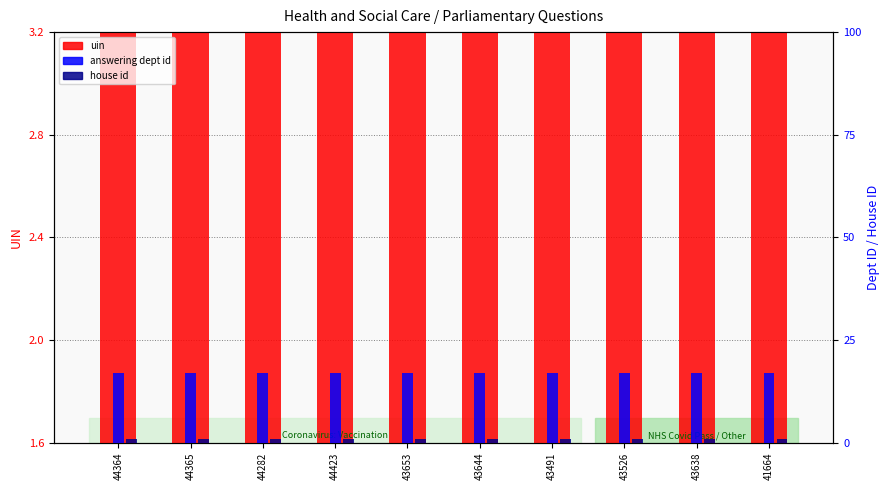

The uin series shows 1.6 at 41664. True or false?

True